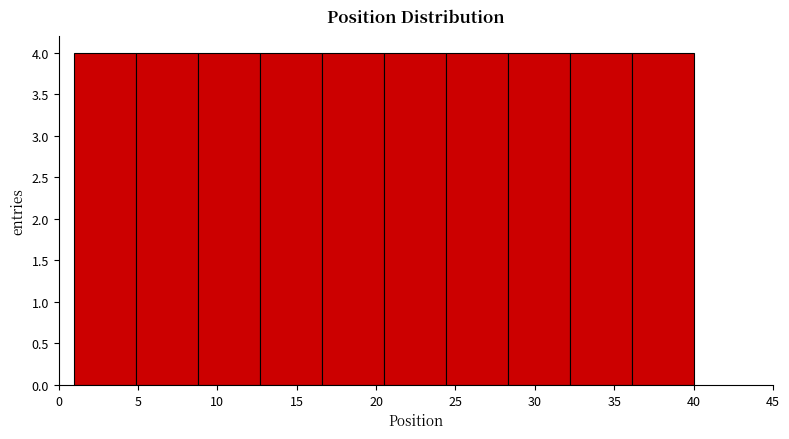

Reading left to right, list every bar in this chart as the range it spans on the x-axis followed by its height. Neither the bar edges nor the heights are printed on the chart, so give them approximately, as read against the axes.

1.0 to 4.9: 4
4.9 to 8.8: 4
8.8 to 12.7: 4
12.7 to 16.6: 4
16.6 to 20.5: 4
20.5 to 24.4: 4
24.4 to 28.3: 4
28.3 to 32.2: 4
32.2 to 36.1: 4
36.1 to 40.0: 4